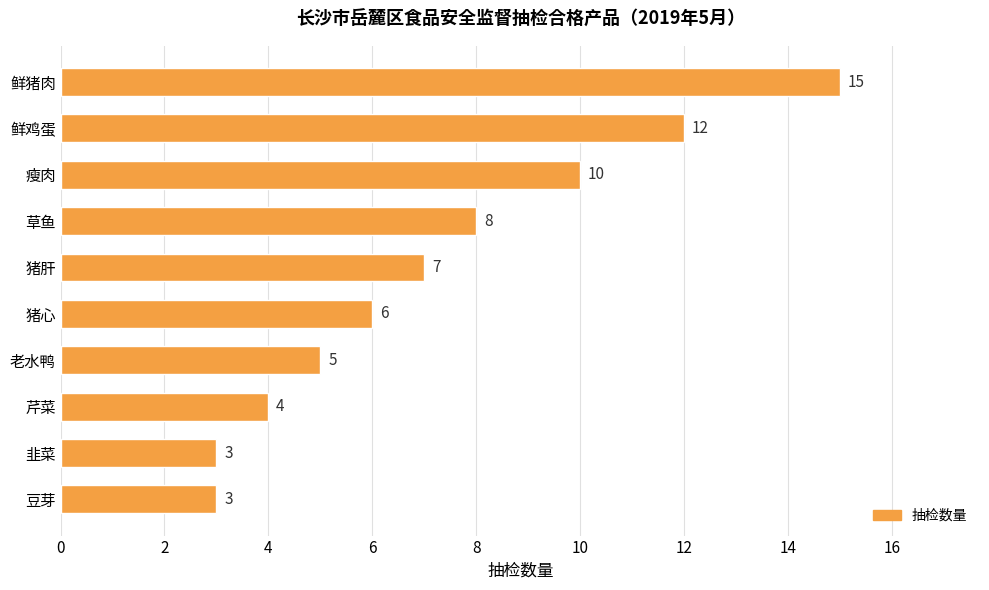

Is it true that the value at 芹菜 is 4?

True